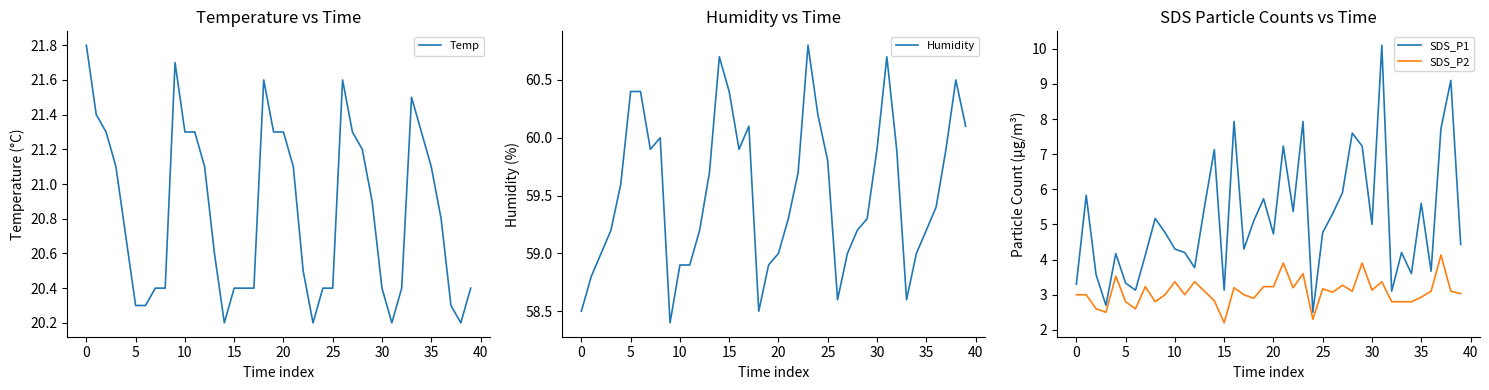

Which series has the widest spread of values?

SDS_P1